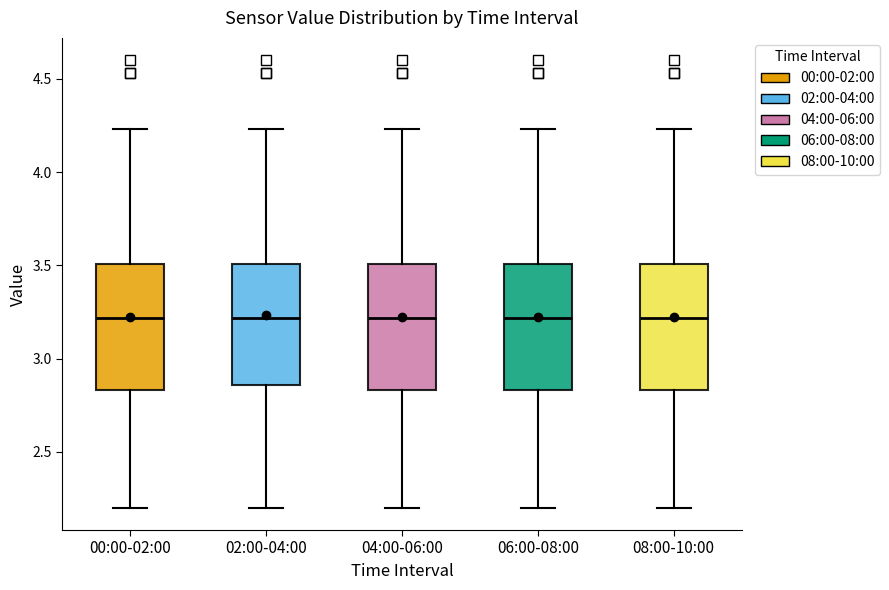

Reading left to right, transcribe this box plot: for each box, give where its median line is, the range the box spans, and where its two whiskers end, as read against the y-axis. The values are not printed on the chart, so give them approximately, as read against the axis.

00:00-02:00: median 3.20, box 2.85 to 3.50, whiskers 2.20 to 4.25
02:00-04:00: median 3.20, box 2.85 to 3.50, whiskers 2.20 to 4.25
04:00-06:00: median 3.20, box 2.85 to 3.50, whiskers 2.20 to 4.25
06:00-08:00: median 3.20, box 2.85 to 3.50, whiskers 2.20 to 4.25
08:00-10:00: median 3.20, box 2.85 to 3.50, whiskers 2.20 to 4.25